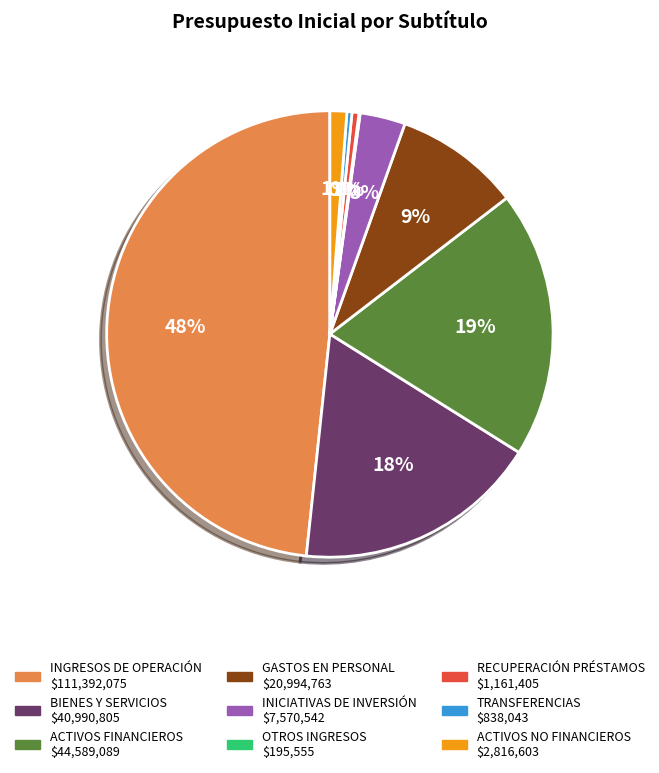

Does any single category account for the majority?

No